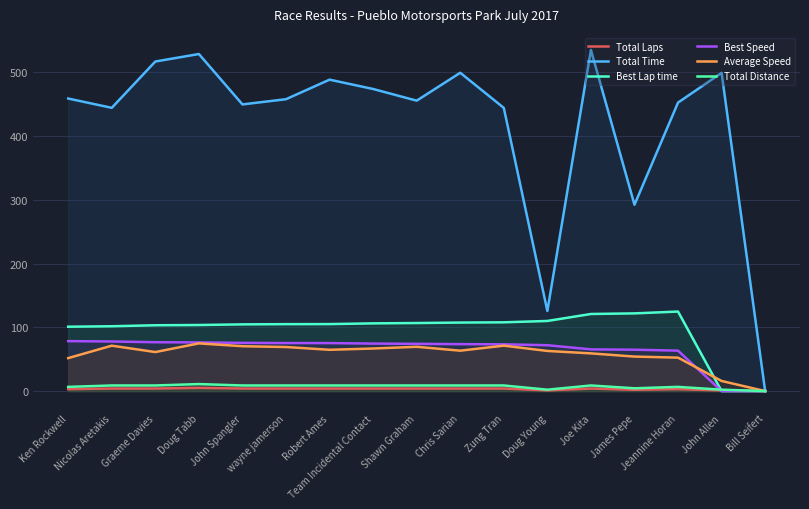

List the series in order of their peak value, lowest first.

Total Laps, Total Distance, Average Speed, Best Speed, Best Lap time, Total Time